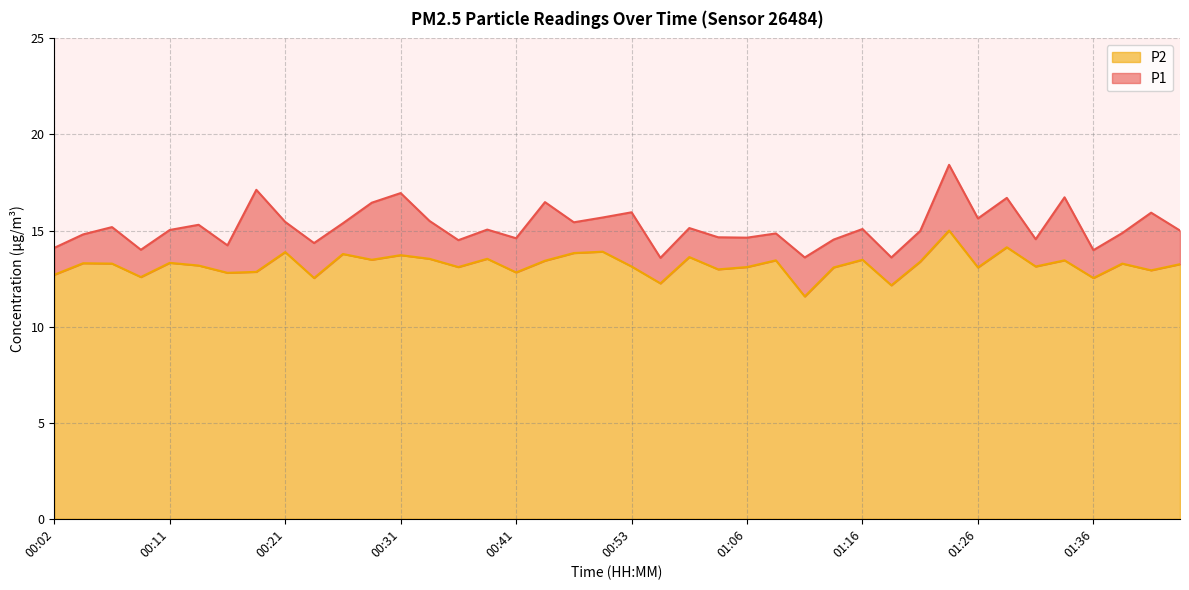

Reading left to right, transcribe all the data shown in this chart.

P1: 14.1	14.8	15.2	14.0	15.0	15.3	14.2	17.1	15.4	14.3	15.4	16.4	16.9	15.5	14.5	15.1	14.6	16.5	15.4	15.7	15.9	13.6	15.1	14.7	14.6	14.8	13.6	14.5	15.1	13.6	15.0	18.4	15.6	16.7	14.6	16.7	14.0	14.9	15.9	15.0
P2: 12.7	13.3	13.3	12.6	13.3	13.2	12.8	12.8	13.9	12.5	13.8	13.5	13.7	13.5	13.1	13.5	12.8	13.4	13.8	13.9	13.1	12.2	13.6	13.0	13.1	13.4	11.6	13.1	13.5	12.2	13.4	15.0	13.1	14.1	13.1	13.4	12.5	13.3	12.9	13.2